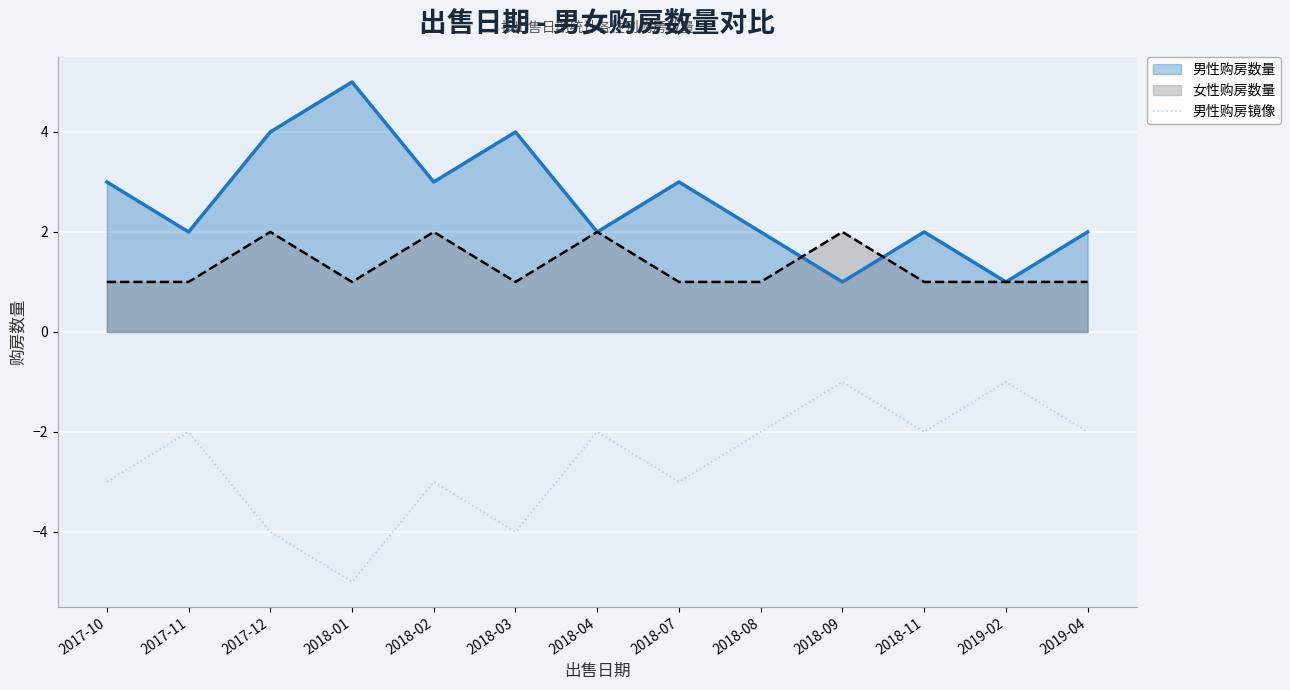

What is the maximum value shown in the chart?

5